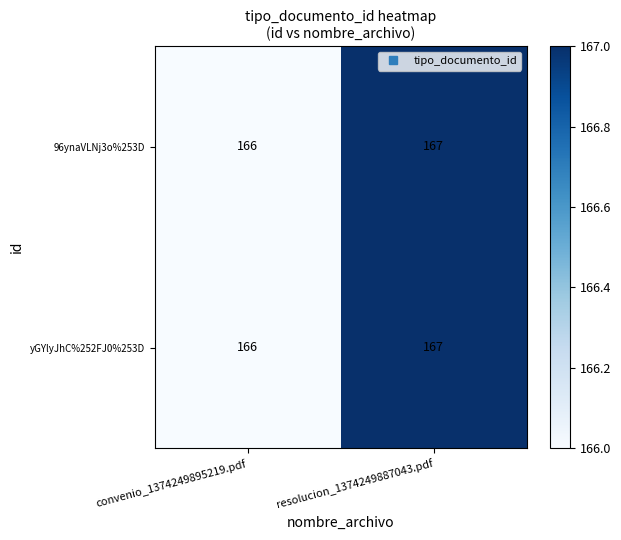

What is the maximum value shown in the chart?

167